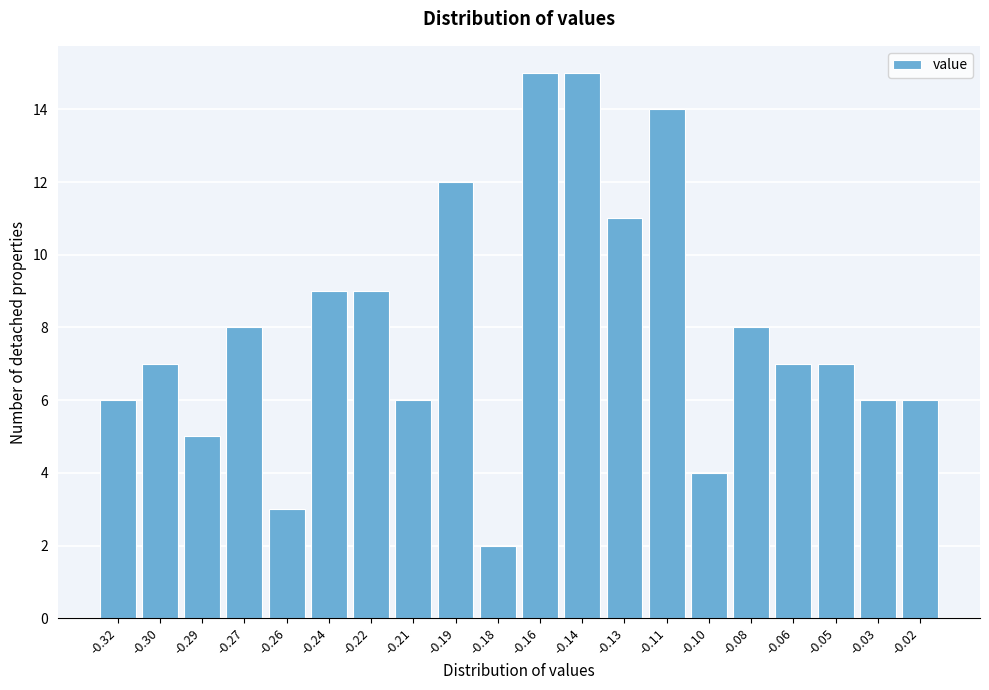

Reading left to right, transcribe all the data shown in this chart.

-0.32=6	-0.30=7	-0.29=5	-0.27=8	-0.26=3	-0.24=9	-0.22=9	-0.21=6	-0.19=12	-0.18=2	-0.16=15	-0.14=15	-0.13=11	-0.11=14	-0.10=4	-0.08=8	-0.06=7	-0.05=7	-0.03=6	-0.02=6